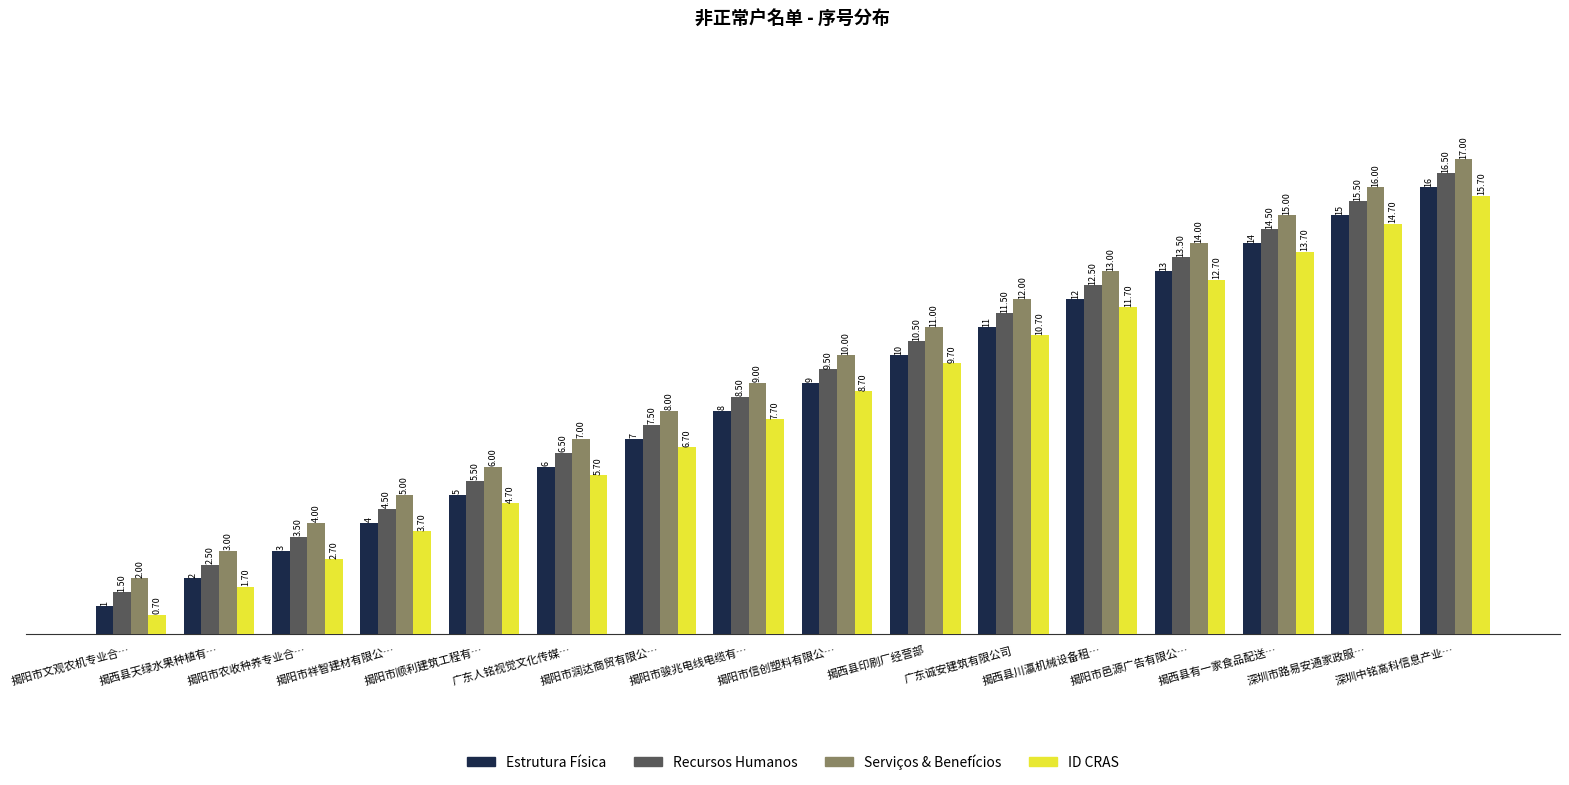

What is the difference between the highest and lowest values at 揭西县天绿水果种植有…?

1.3